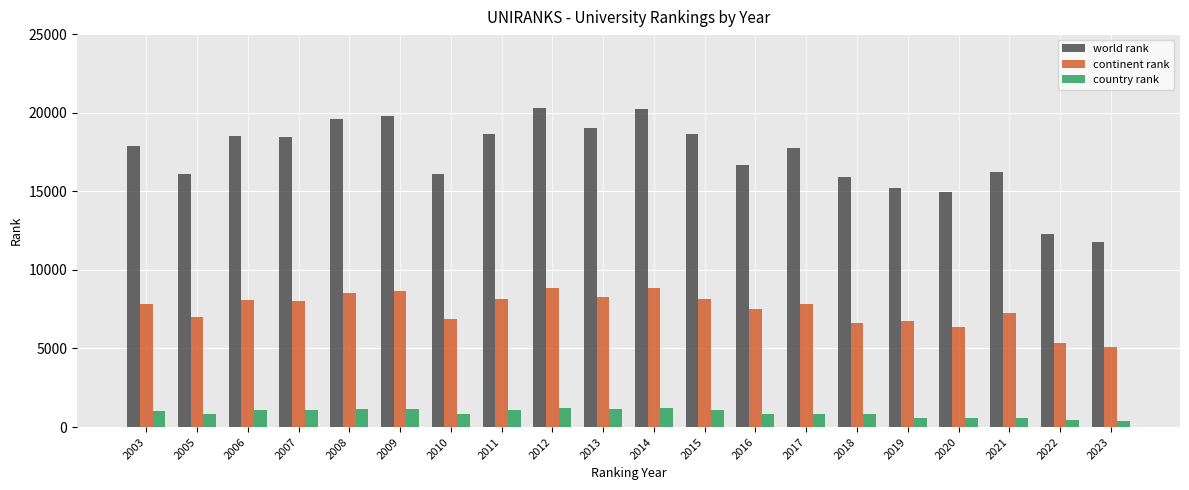

Is it true that world rank equals 18671 at 2015?

True